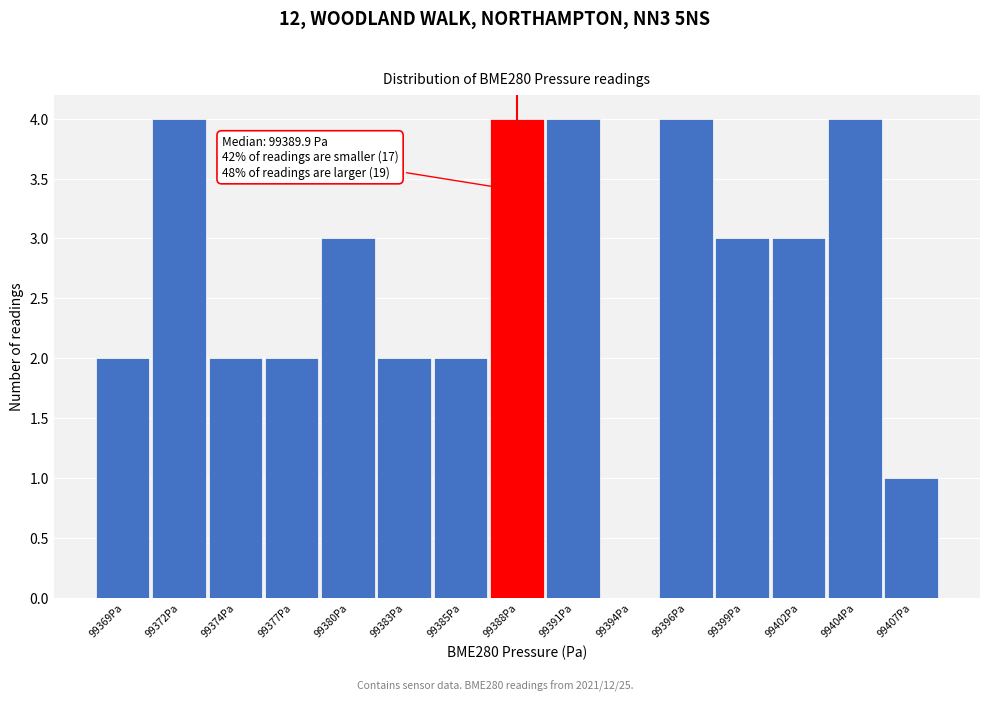

Reading left to right, extract all data points from this chart.

99369Pa=2	99372Pa=4	99374Pa=2	99377Pa=2	99380Pa=3	99383Pa=2	99385Pa=2	99388Pa=4	99391Pa=4	99394Pa=0	99396Pa=4	99399Pa=3	99402Pa=3	99404Pa=4	99407Pa=1